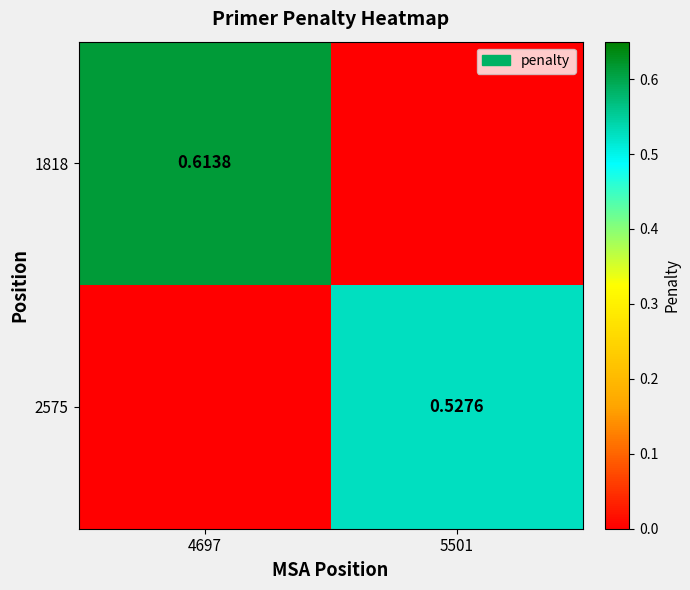

How many data points does each series have?

2